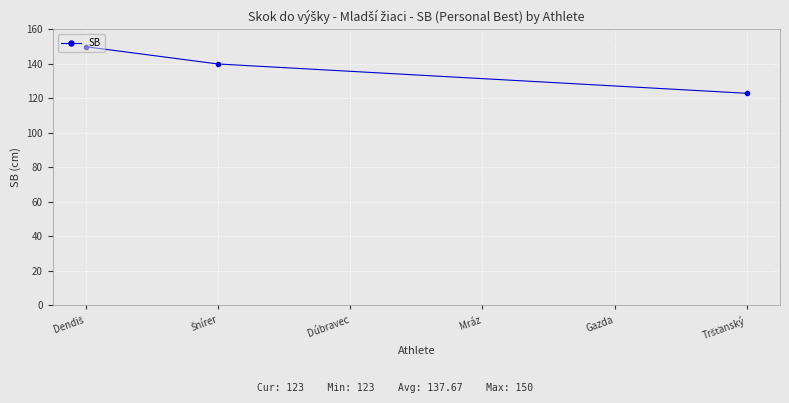

What is the value of the 2nd point from the left?

140